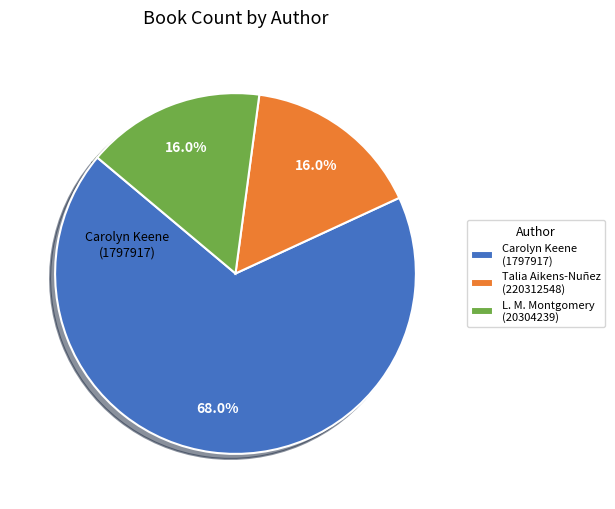

Does Carolyn Keene (1797917) represent more than half of the total?

Yes